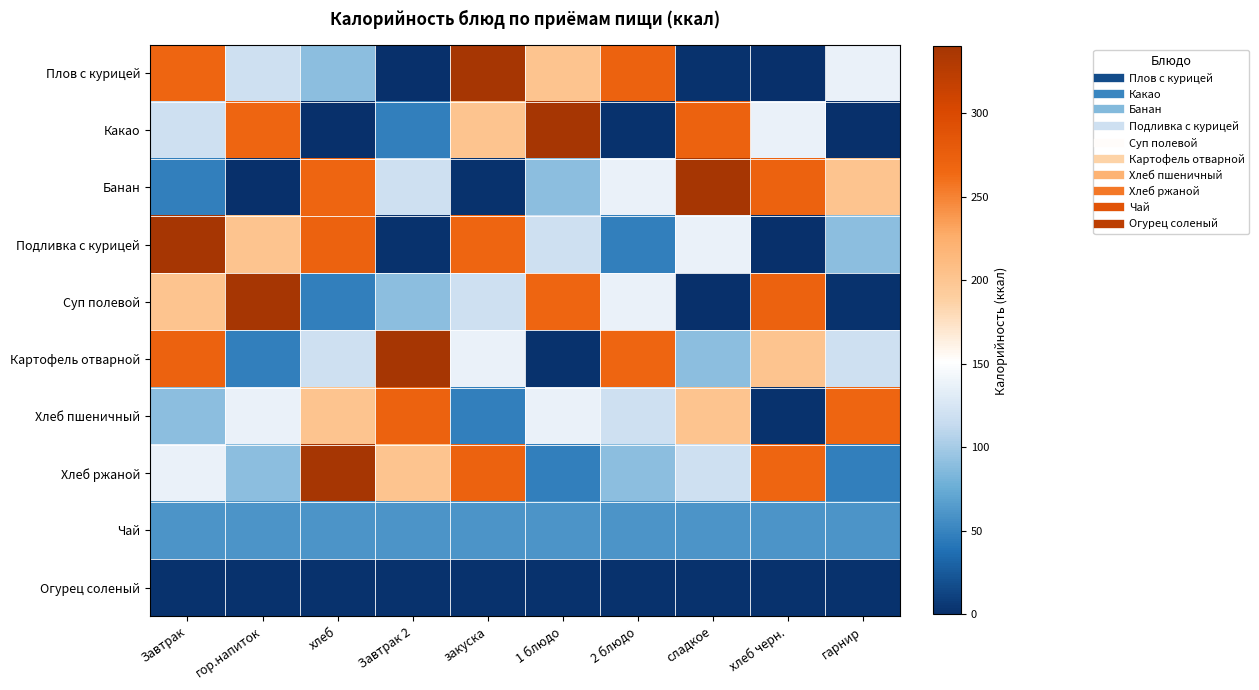

Between Завтрак and хлеб черн., which is larger?

Завтрак